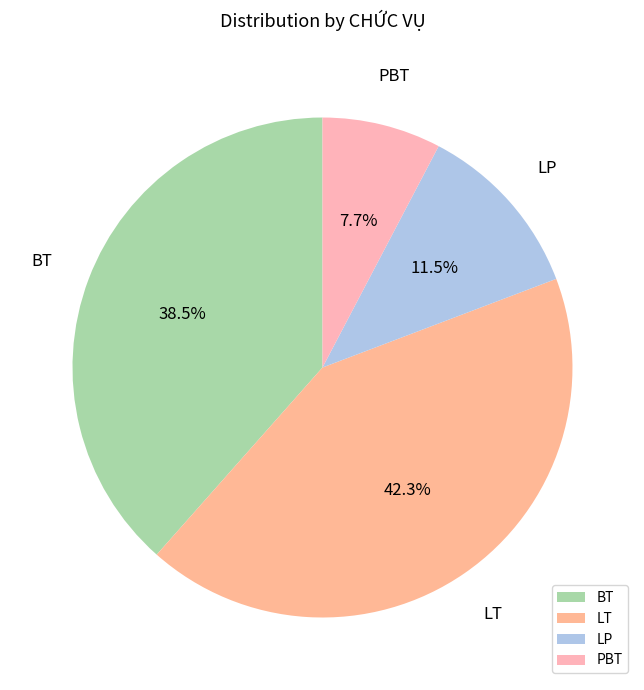

What percentage is the LT slice, to the nearest percent?

42%